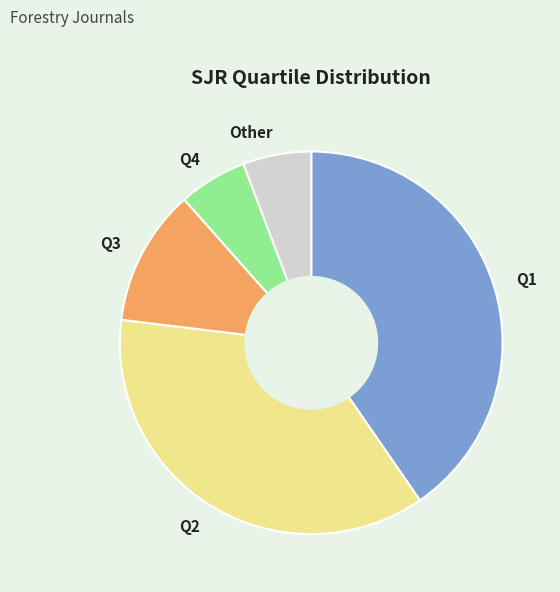

Is it true that Q4 is 6% of the pie?

True